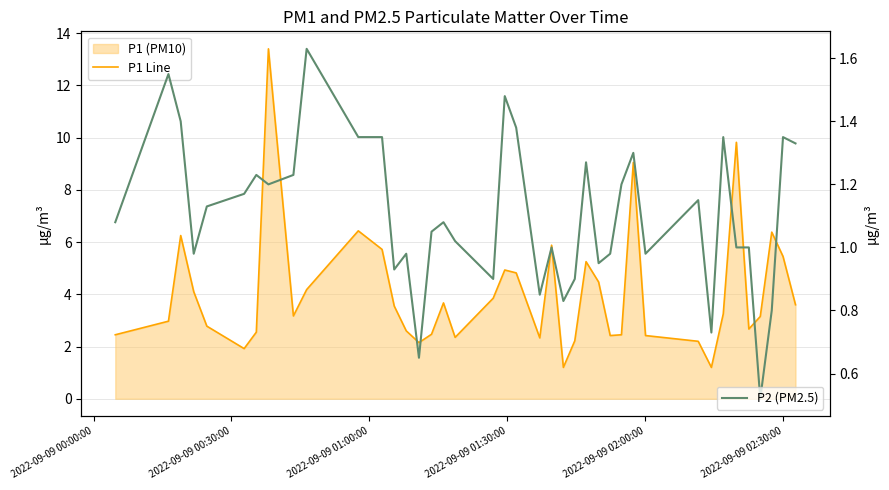

Reading left to right, what are all the values shown in this chart?

P1 Line: 2.5	3.0	6.2	4.1	2.8	1.9	2.5	13.4	3.2	4.2	6.4	5.7	3.5	2.6	2.1	2.5	3.7	2.4	3.9	4.9	4.8	2.3	5.9	1.2	2.2	5.2	4.5	2.4	2.5	9.1	2.4	2.2	1.2	3.2	9.8	2.7	3.1	6.4	5.5	3.6
P2 (PM2.5): 1.1	1.6	1.4	1.0	1.1	1.2	1.2	1.2	1.2	1.6	1.4	1.4	0.9	1.0	0.7	1.1	1.1	1.0	0.9	1.5	1.4	0.8	1.0	0.8	0.9	1.3	0.9	1.0	1.2	1.3	1.0	1.1	0.7	1.4	1.0	1.0	0.5	0.8	1.4	1.3